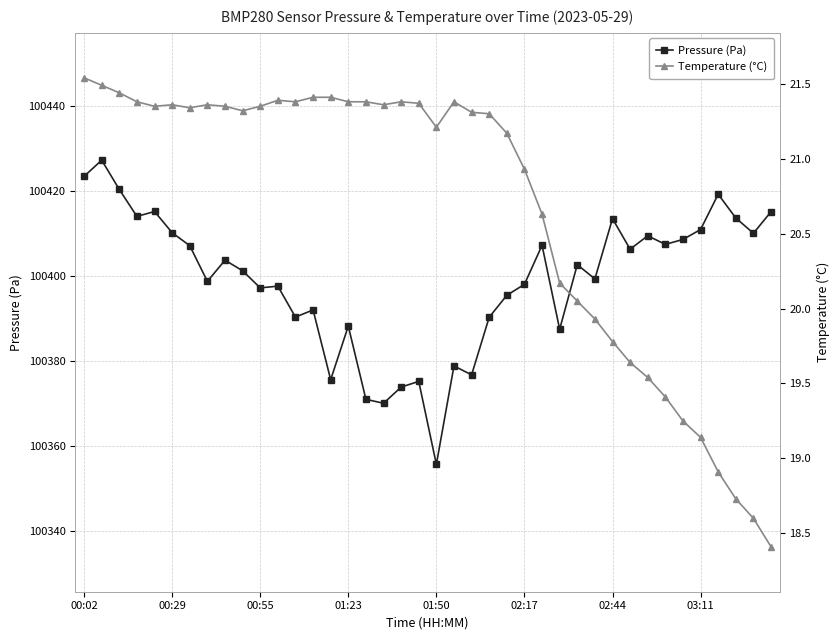

True or false: Pressure (Pa) and Temperature (°C) cross at least once.

False